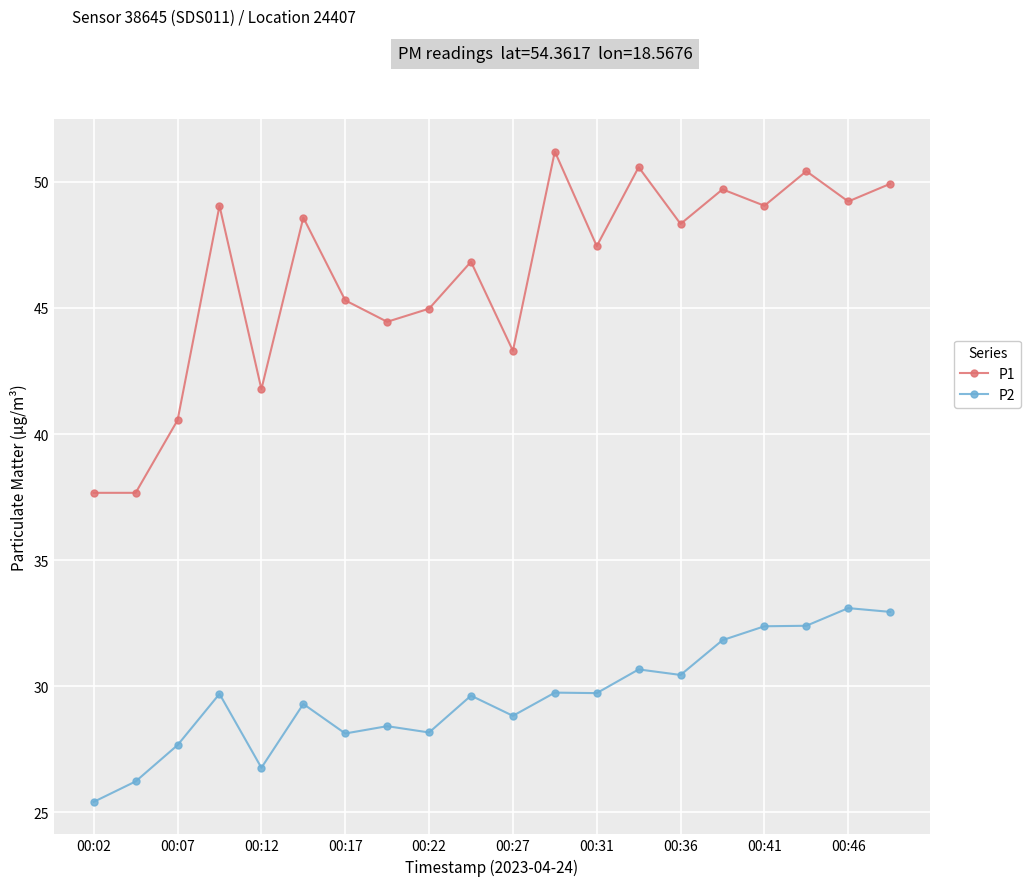

Count the number of categories in the chart.

20